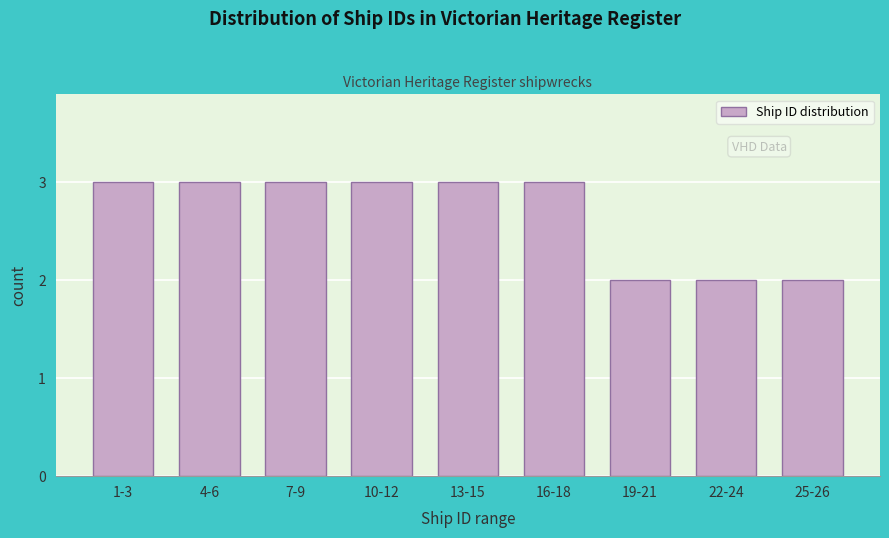

Reading left to right, transcribe all the data shown in this chart.

3	3	3	3	3	3	2	2	2